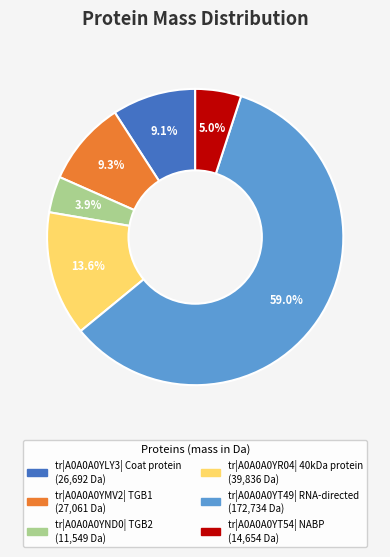

What is the ratio of the value at tr|A0A0A0YND0| TGB2 to the value at tr|A0A0A0YT54| NABP?

0.8